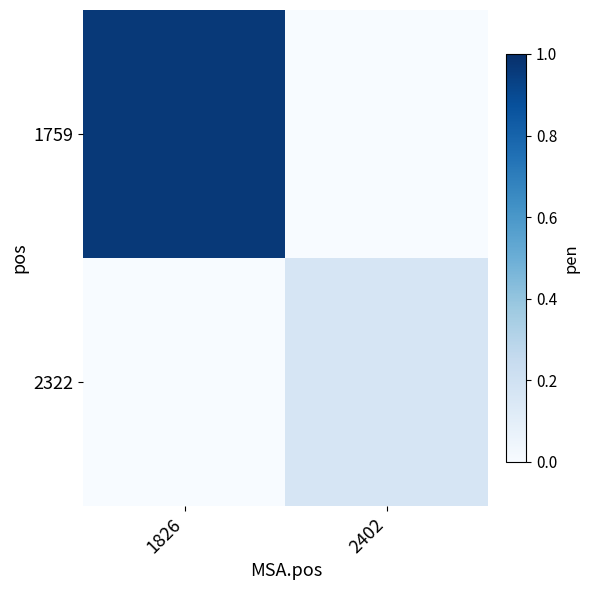

Reading right to left, extract all data points from this chart.

1759: 2402=0.0	1826=1.0
2322: 2402=0.2	1826=0.0